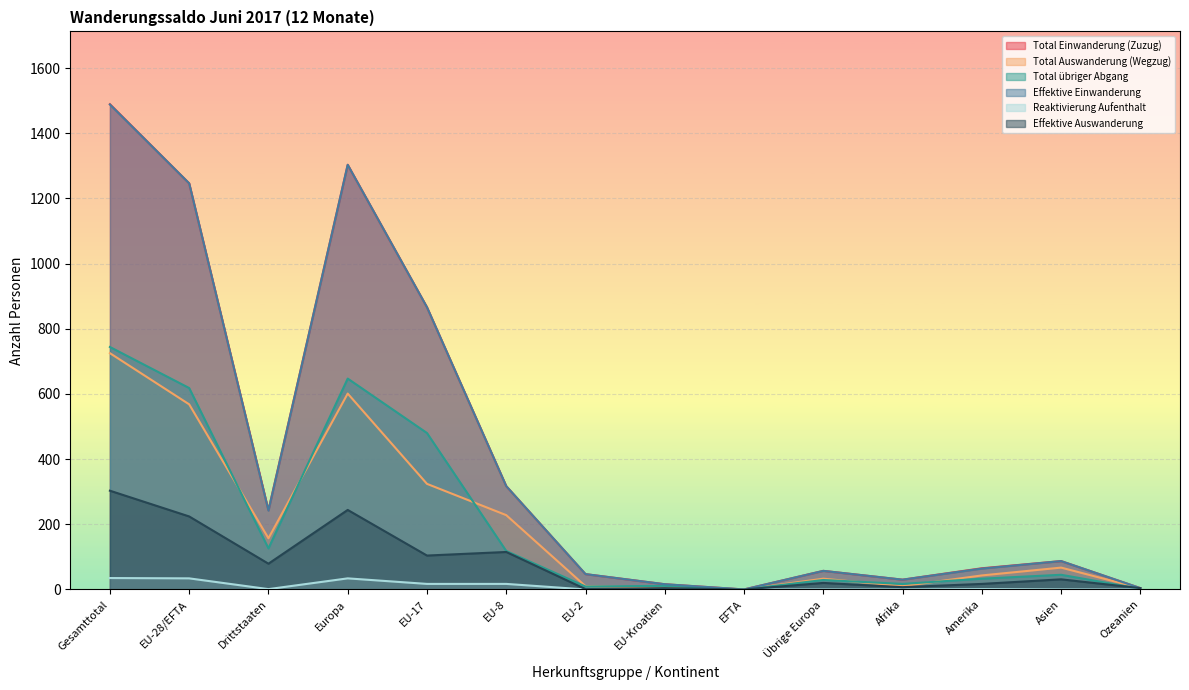

Between EU-8 and Afrika, which is larger?

EU-8